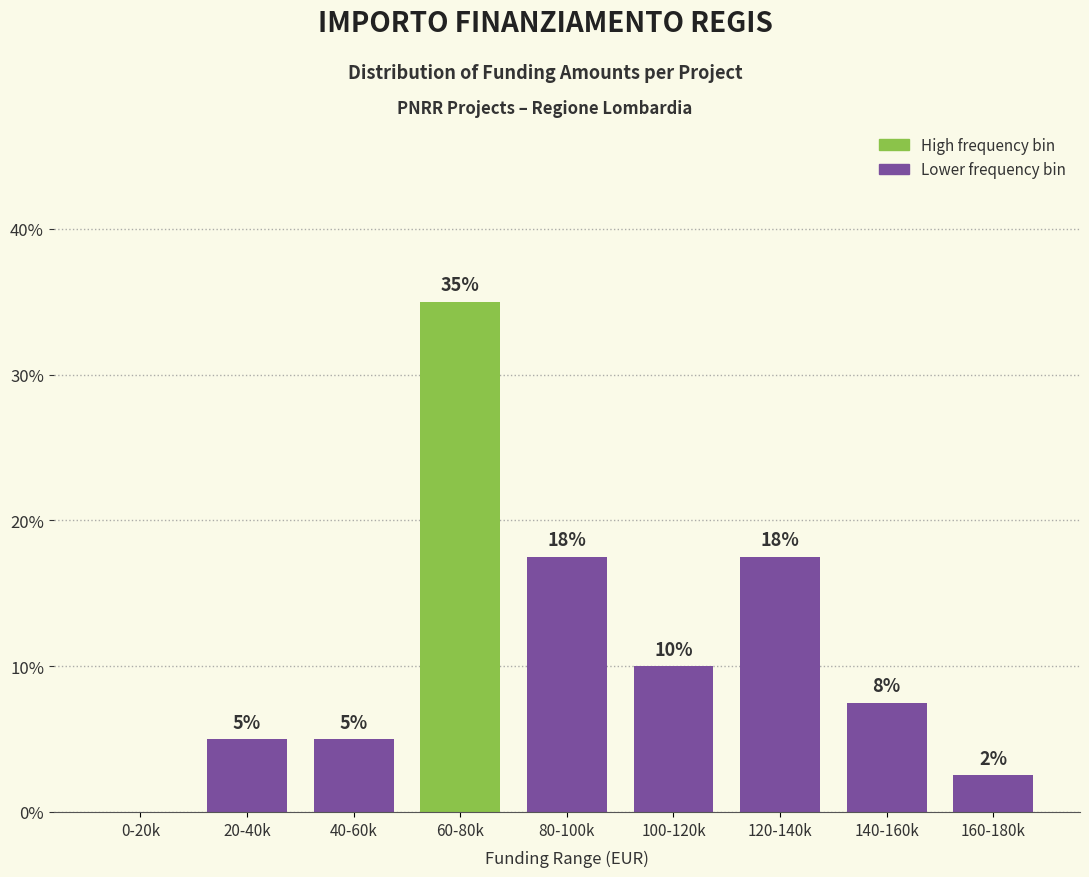

At which label does the data first exceed 7?

60-80k